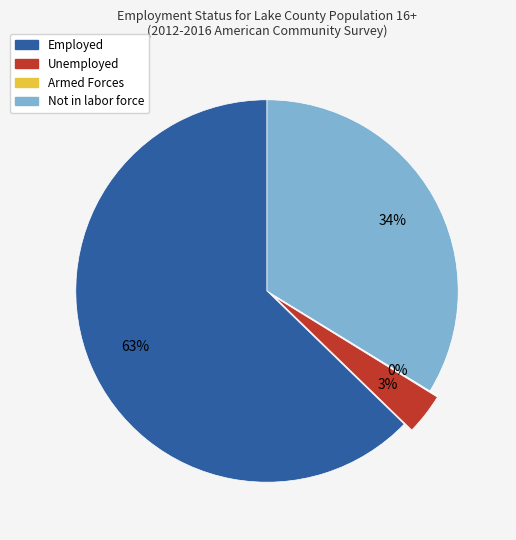

To the nearest percent, what is the average slice percentage?

25%